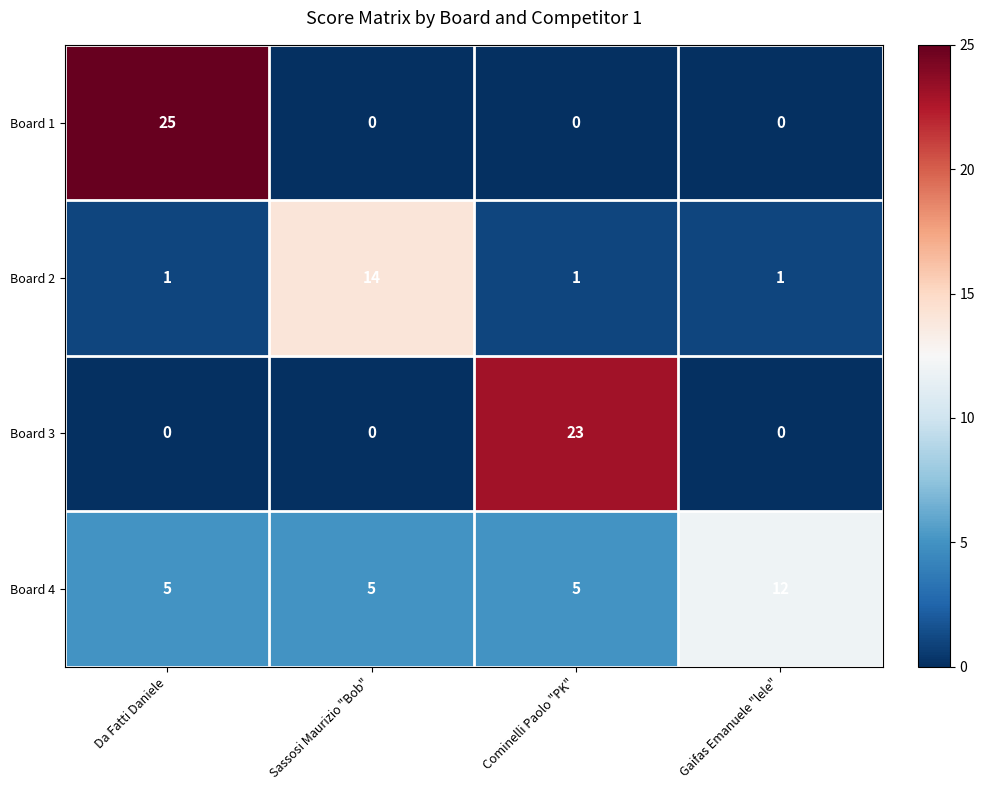

Reading left to right, what are all the values shown in this chart?

Board 1: 25	0	0	0
Board 2: 1	14	1	1
Board 3: 0	0	23	0
Board 4: 5	5	5	12